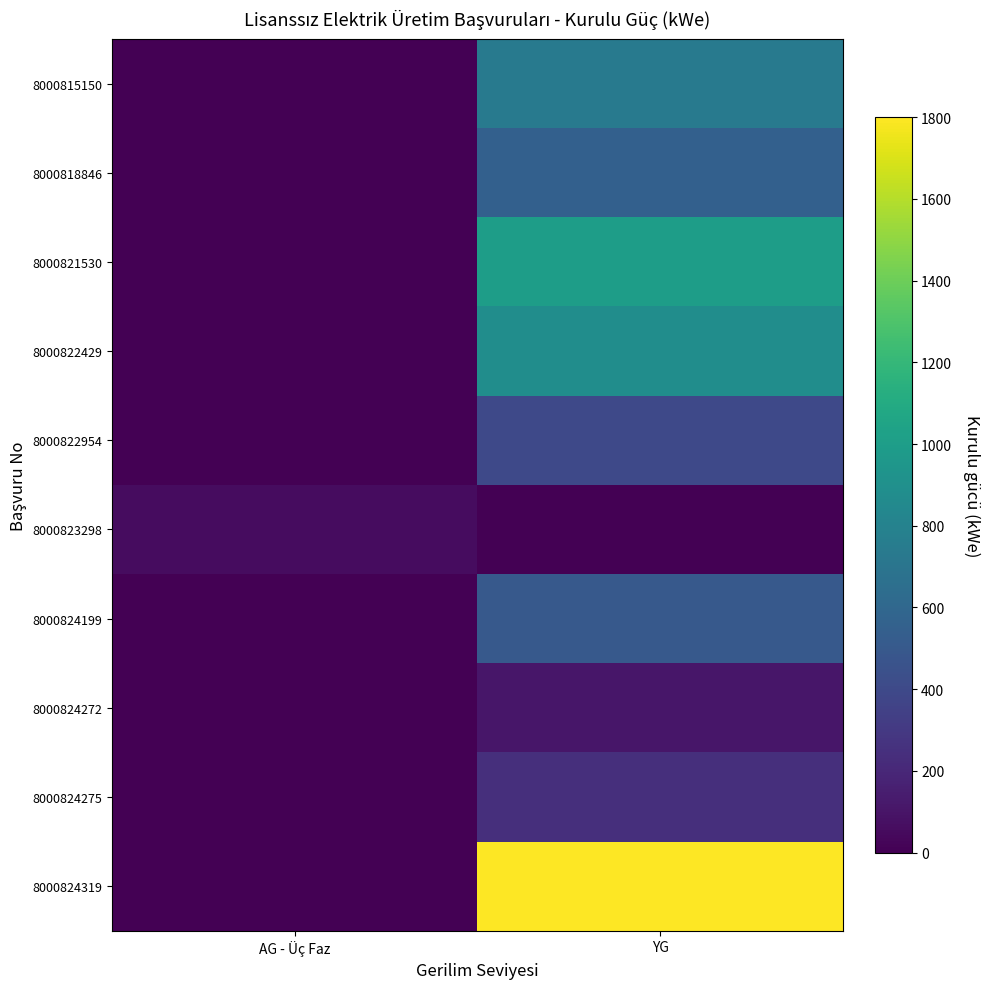

Which series has the largest range (max minus min)?

8000824319